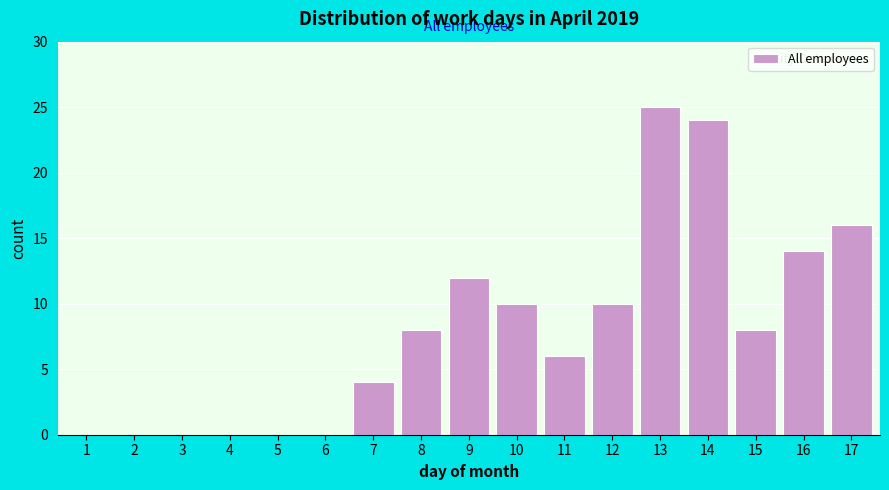

Reading left to right, list all the values displayed in this chart.

1=0	2=0	3=0	4=0	5=0	6=0	7=4	8=8	9=12	10=10	11=6	12=10	13=25	14=24	15=8	16=14	17=16